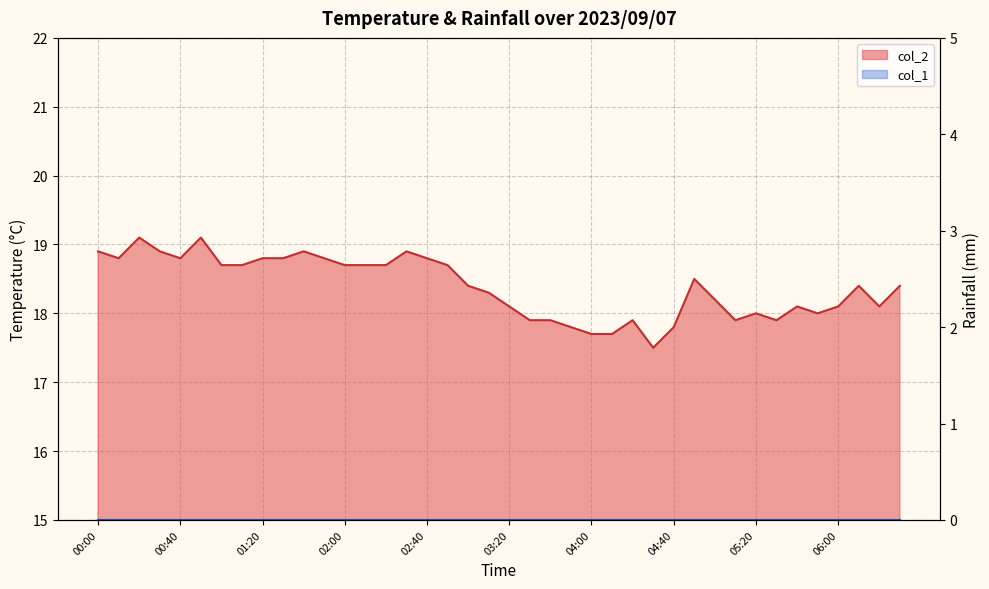

What value does the data have at 02:20?

18.7